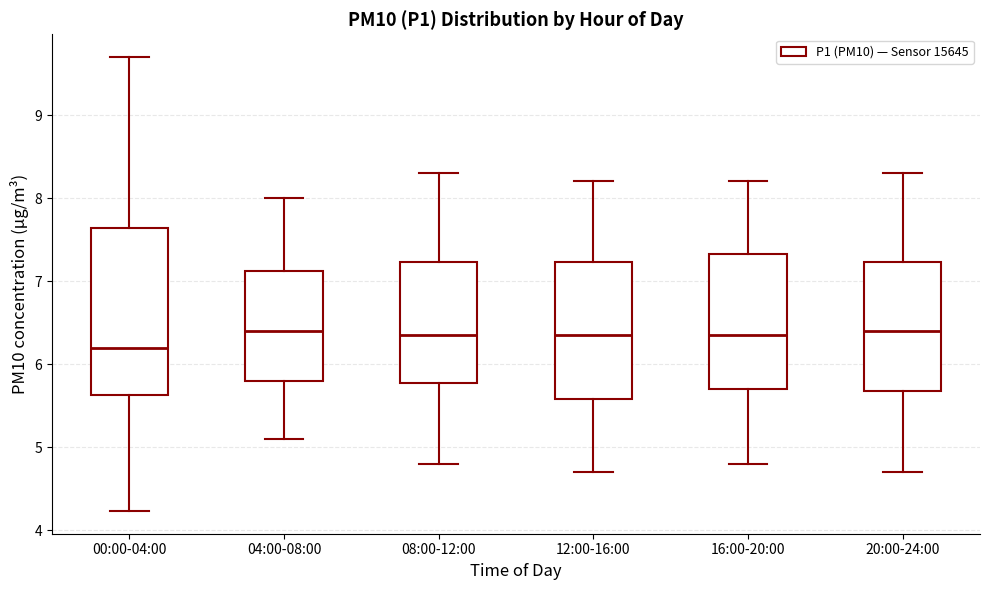

Where is the lower edge of the box for 08:00-12:00 on the y-axis? The values are not printed on the chart, so give them approximately, as read against the axis.

5.8